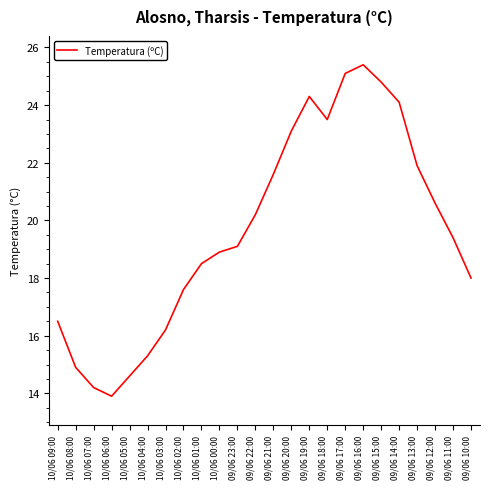

What position from the left is 10/06 05:00?

5